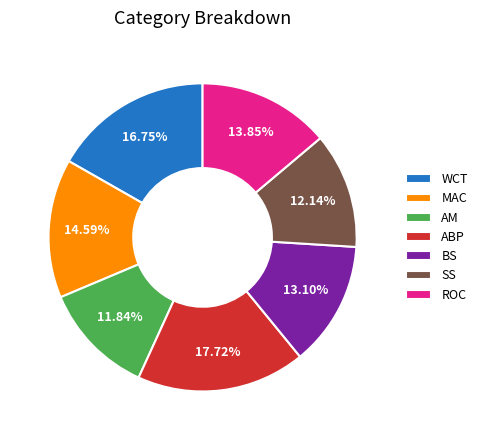

Between MAC and WCT, which is larger?

WCT